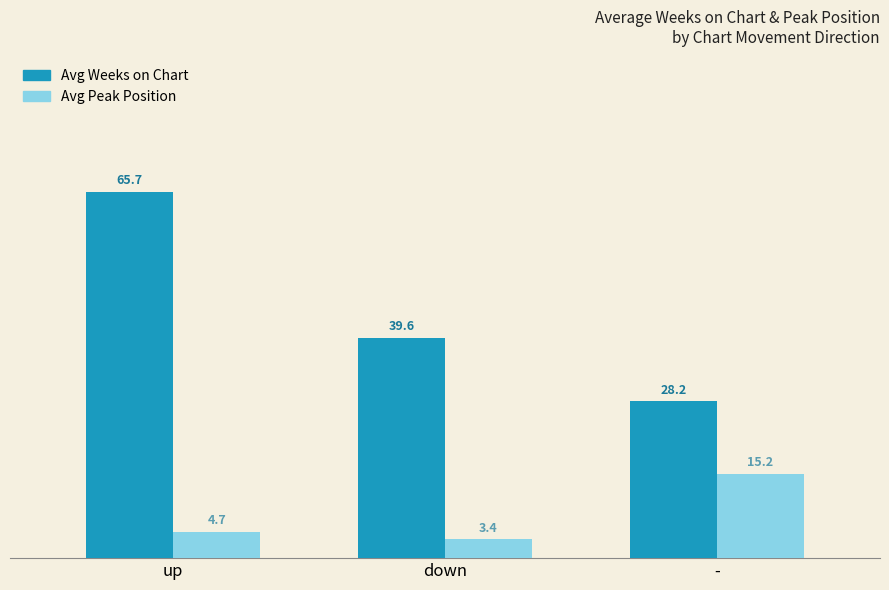

Which series has the widest spread of values?

Avg Weeks on Chart